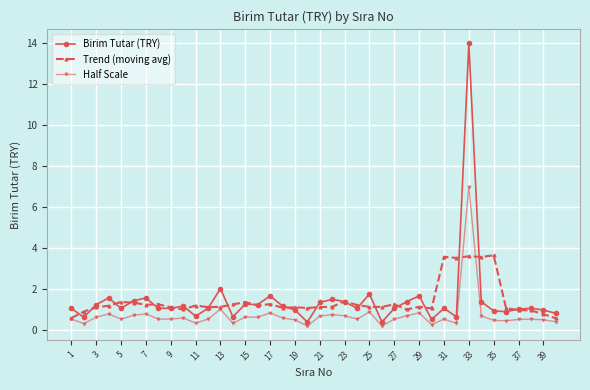

List the series in order of their peak value, lowest first.

Trend (moving avg), Half Scale, Birim Tutar (TRY)